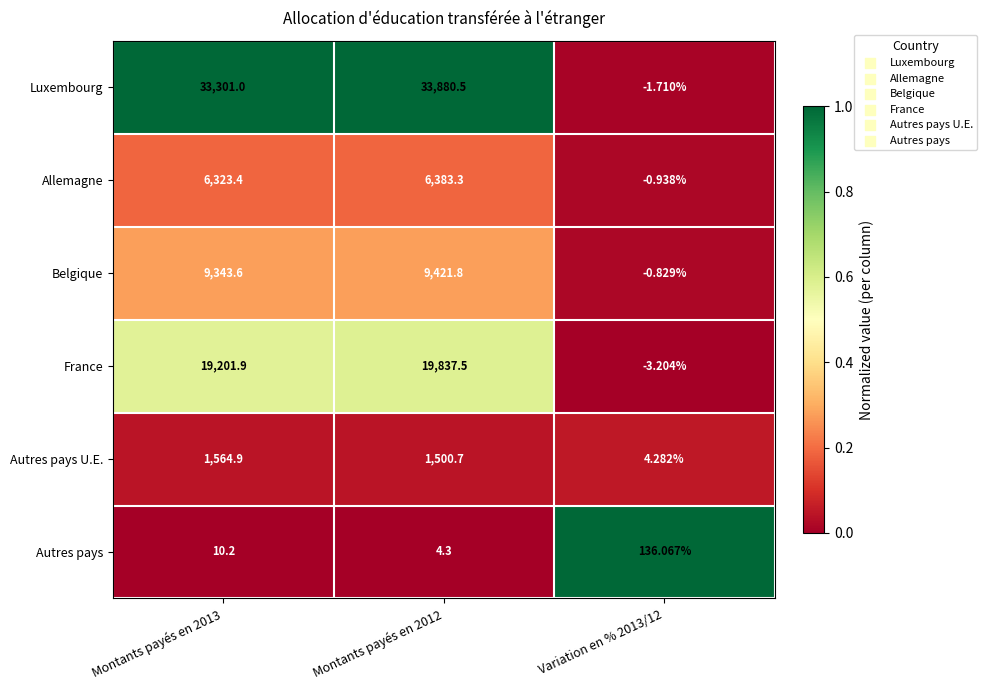

What is the difference between the highest and lowest values at Montants payés en 2012?

33876.2